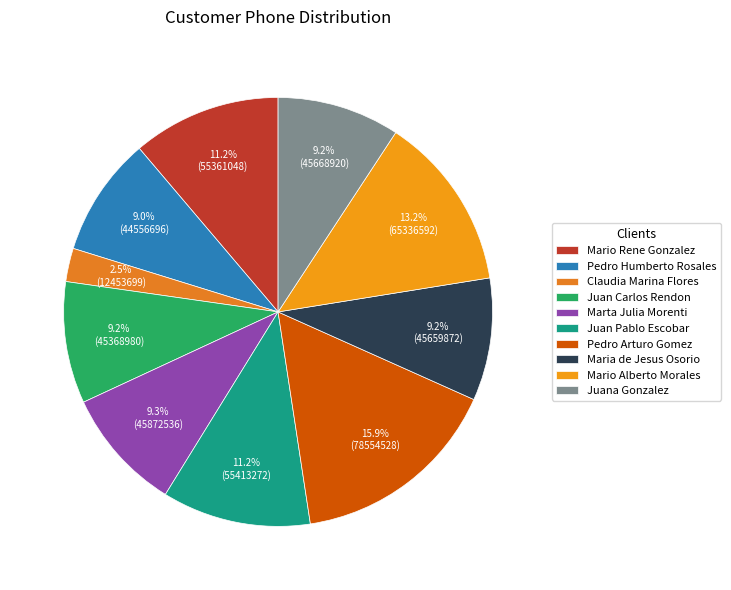

Does any single category account for the majority?

No